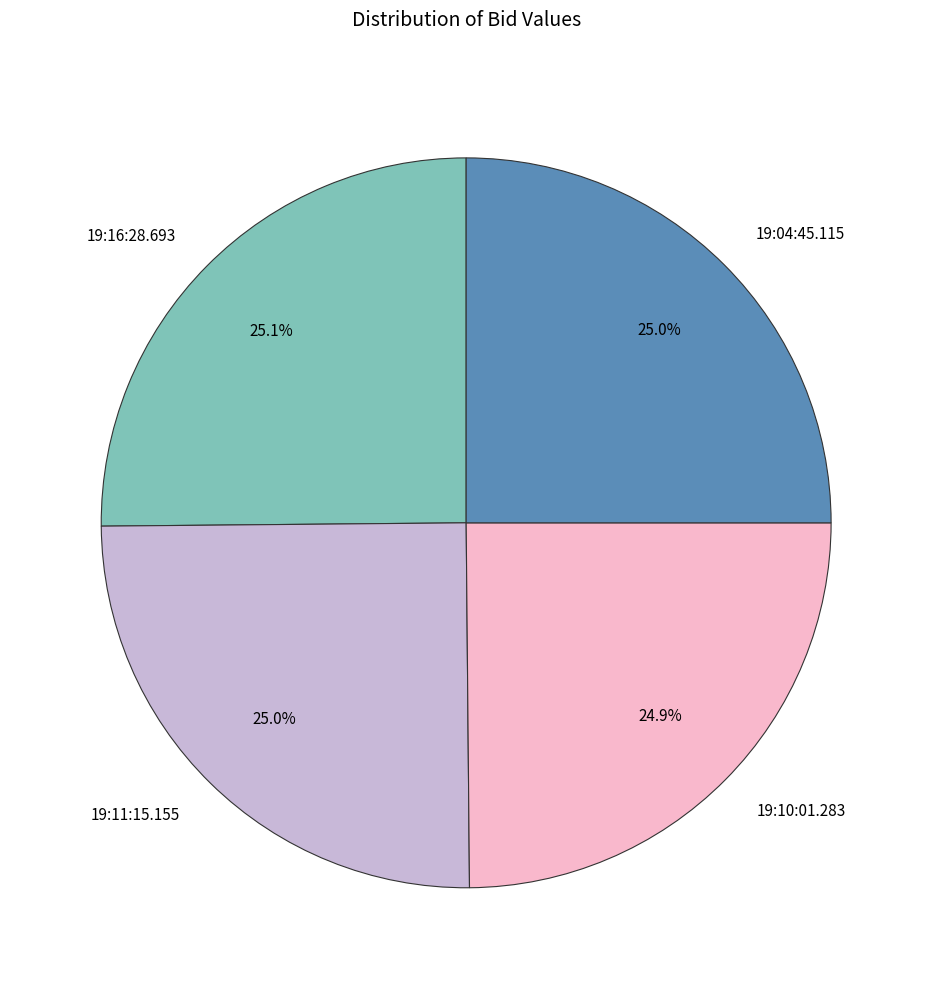

Does 19:11:15.155 represent more than half of the total?

No